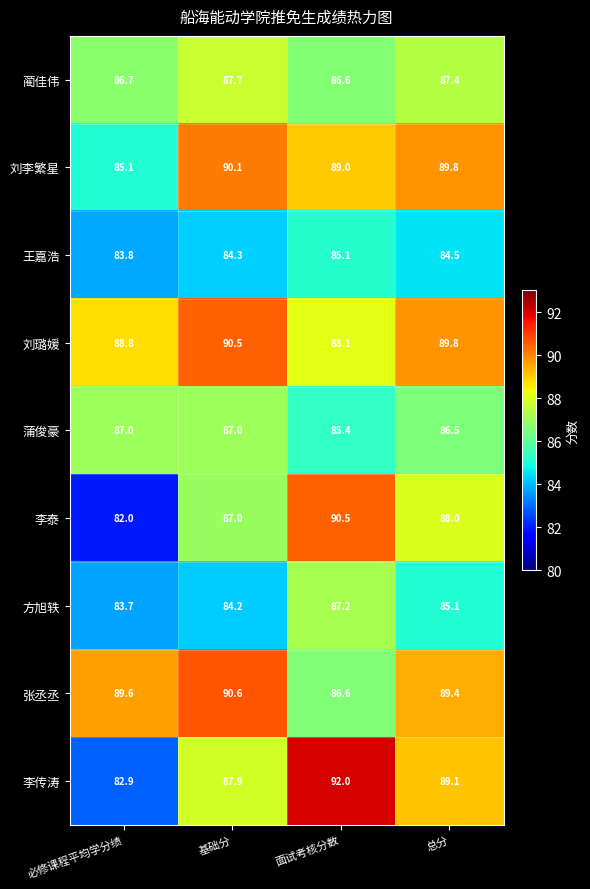

What is the total value across all series at 总分?

789.6